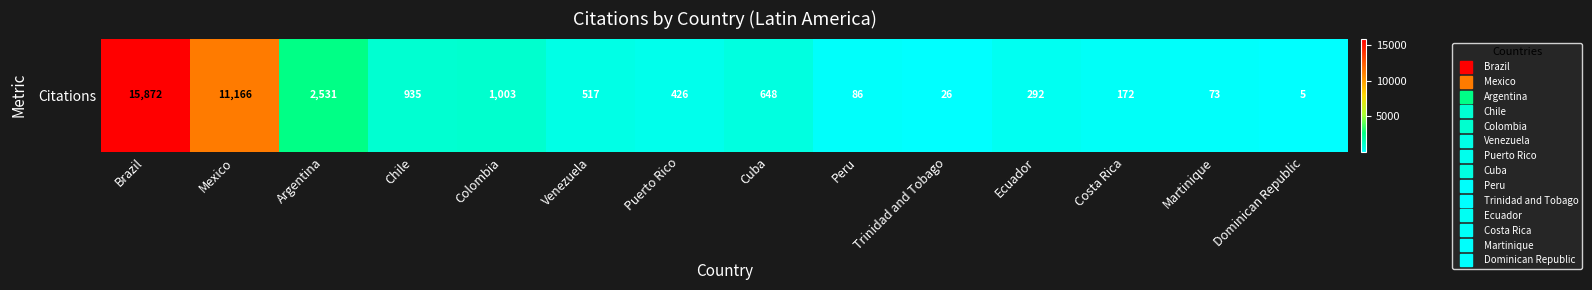

What is the change in value from Puerto Rico to Dominican Republic?

-421